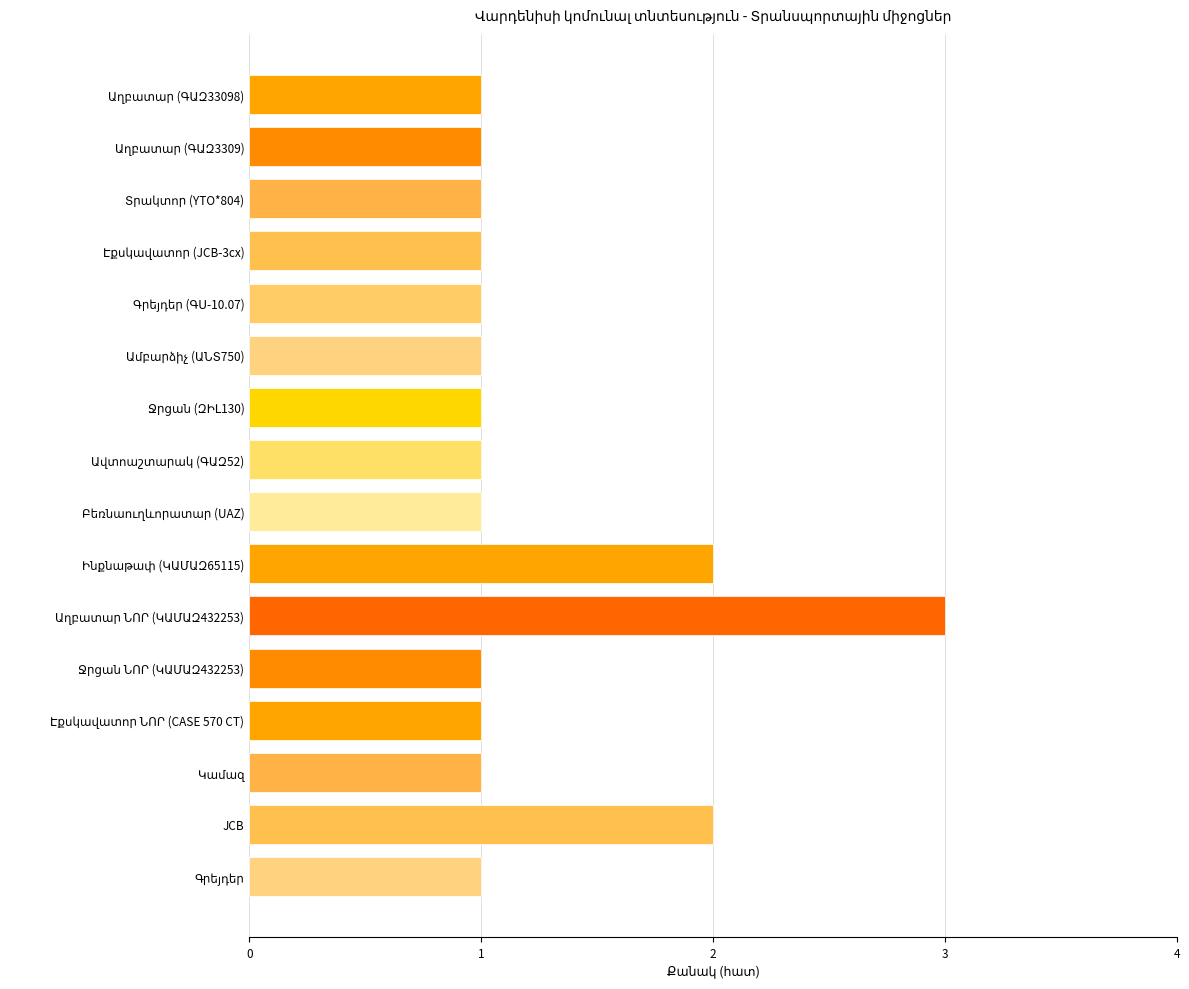

What is the sum of all values?

20